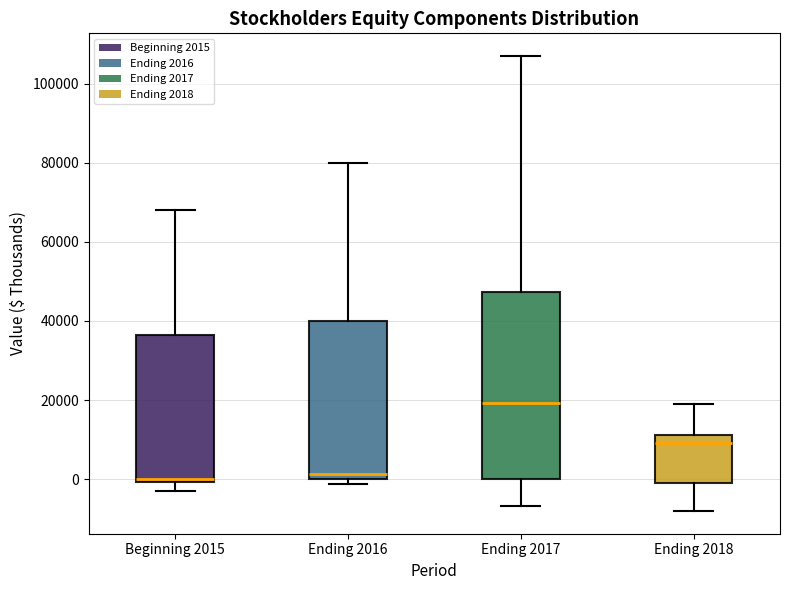

Comparing the boxes themselves (not the whiskers), which one is the tallest?

Ending 2017